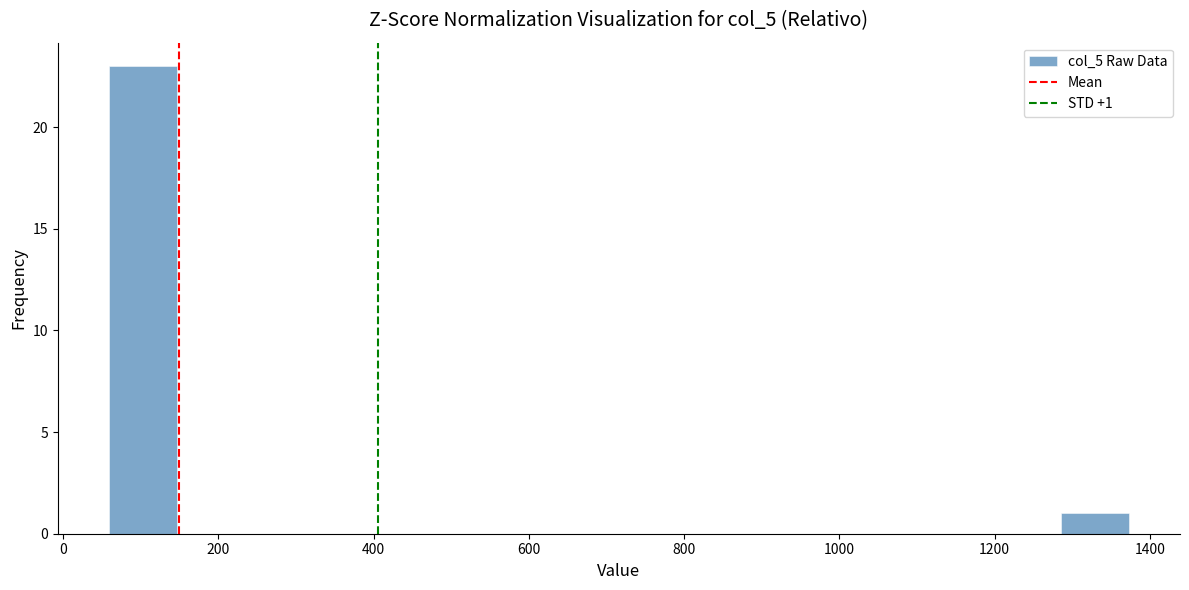

Over which range of the x-axis is the bar tallest?

60 to 140